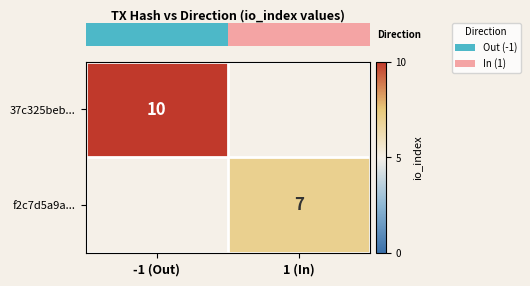

How many positive values does the row_0 series have?

1